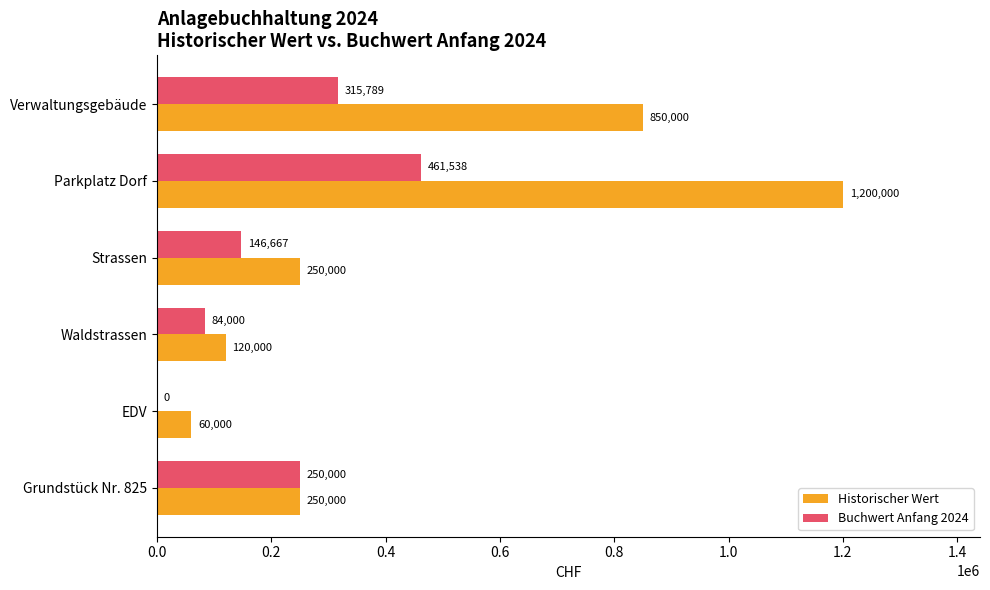

At which label is Buchwert Anfang 2024 closest to 230769?

Grundstück Nr. 825